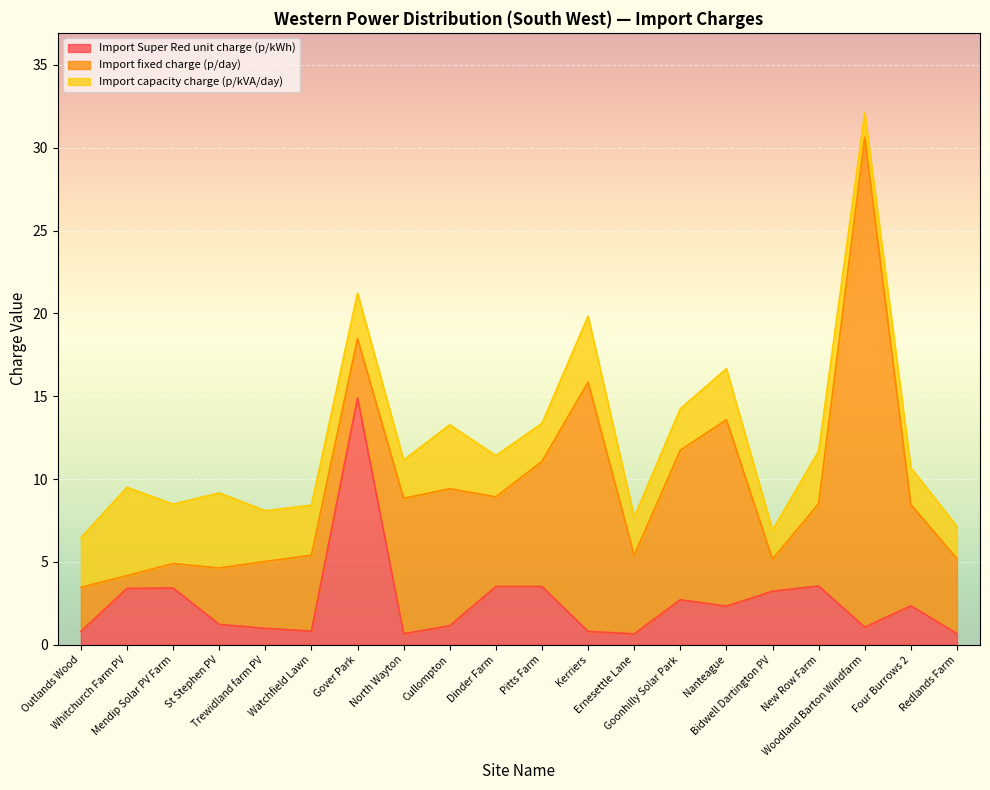

Where does the Import Super Red unit charge (p/kWh) series first go above 2?

Whitchurch Farm PV